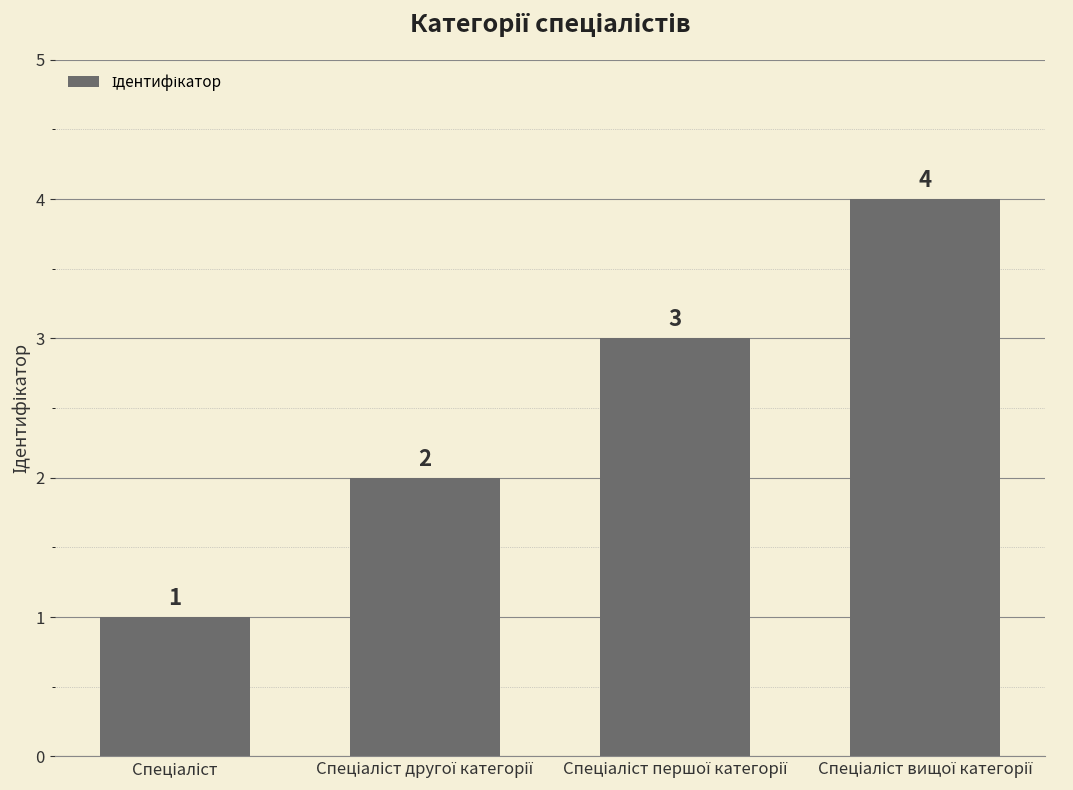

What is the maximum value shown in the chart?

4